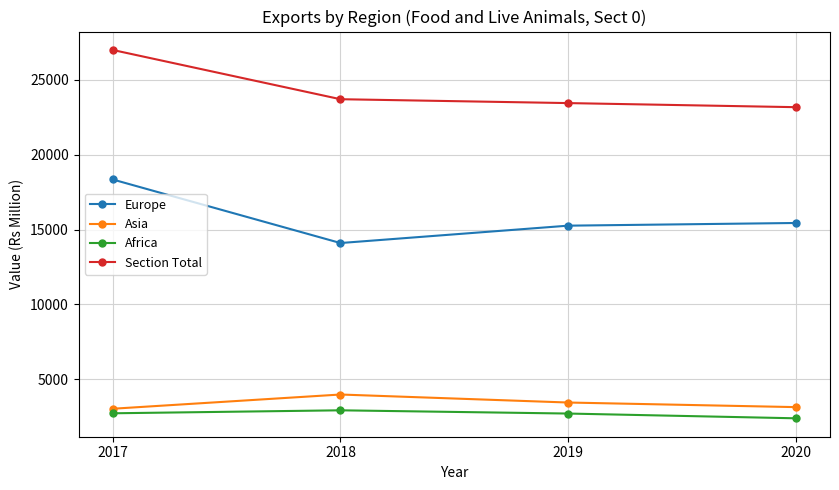

Is it true that Europe equals 14101 at 2018?

True